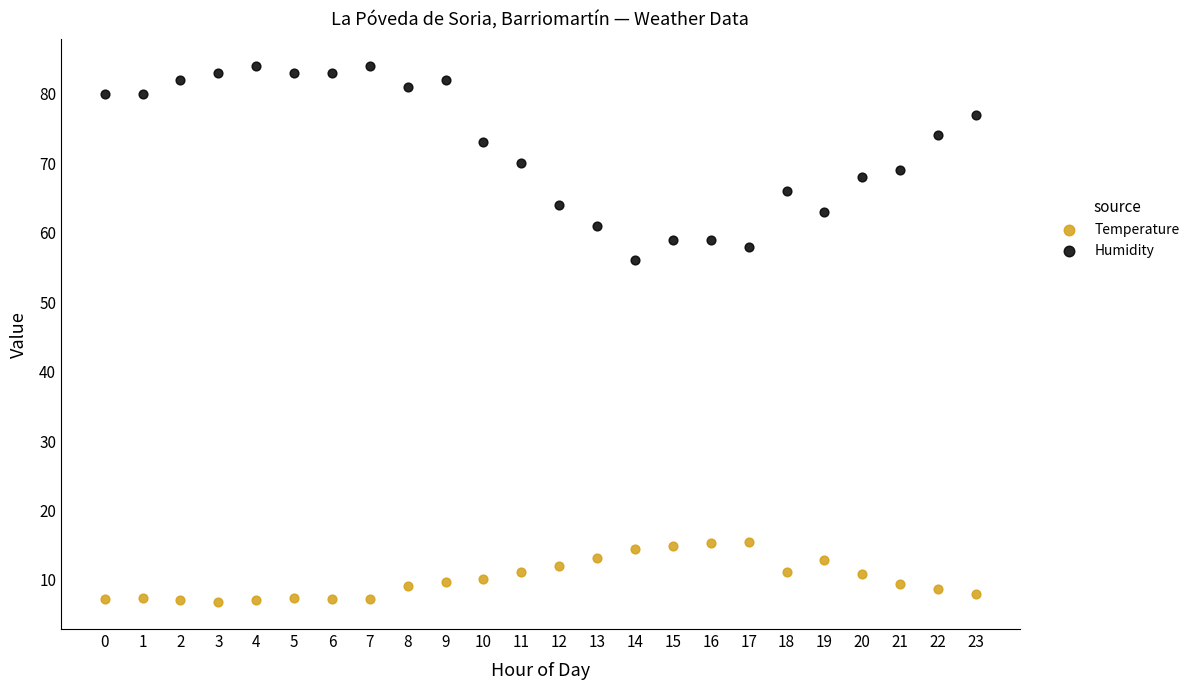

Across all series, what Y value is closest to 45?

56.0